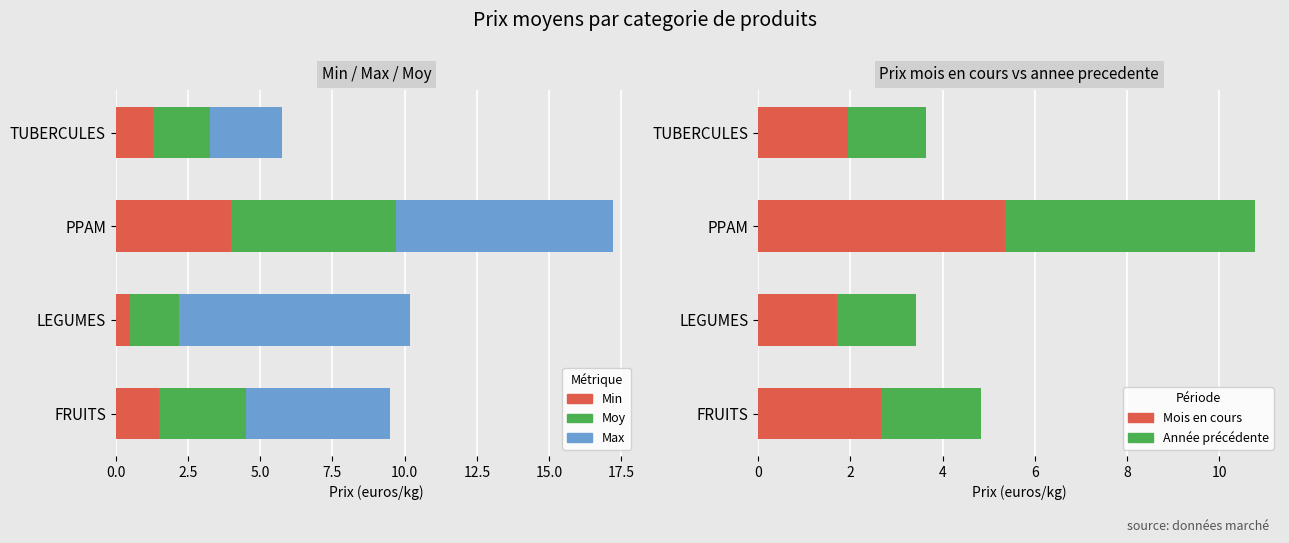

At how many categories does at least one series exceed 7?

2